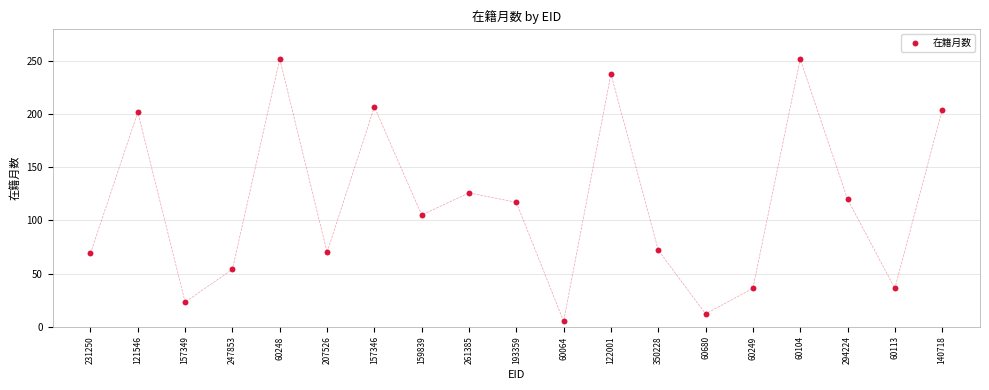

What is the range of Y values (max minus min)?

247